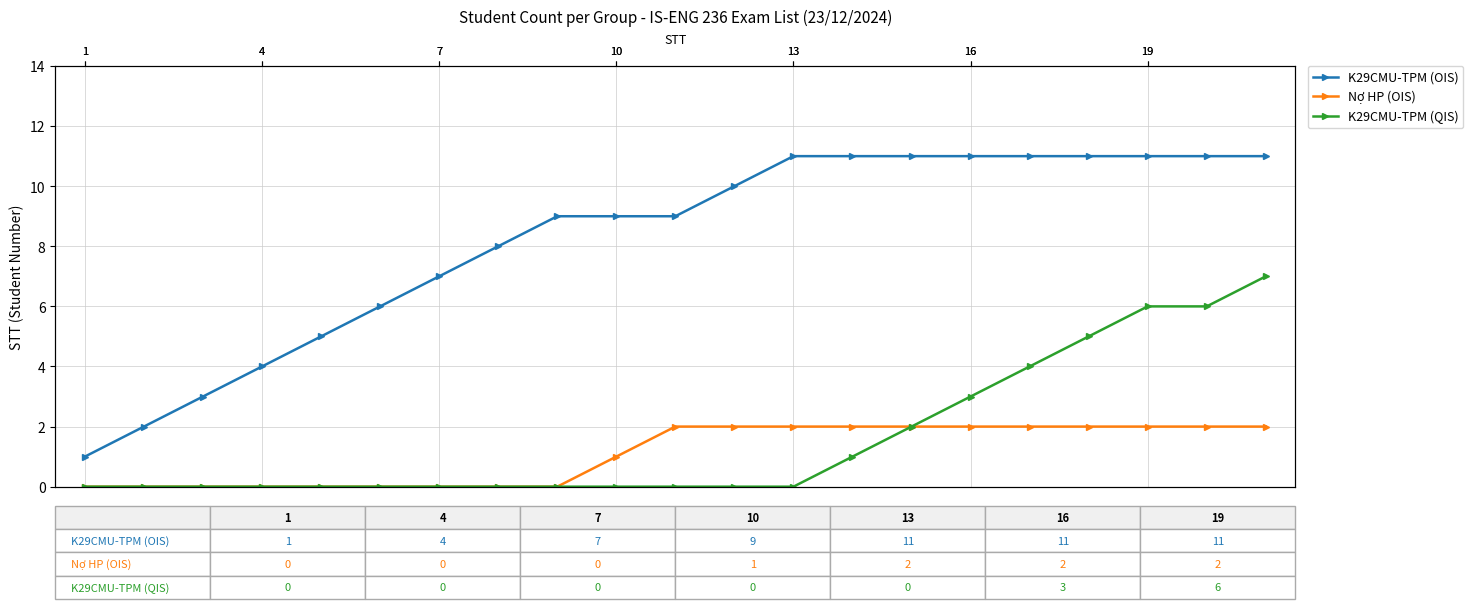

What are all the series names shown in the legend?

K29CMU-TPM (OIS), Nợ HP (OIS), K29CMU-TPM (QIS)